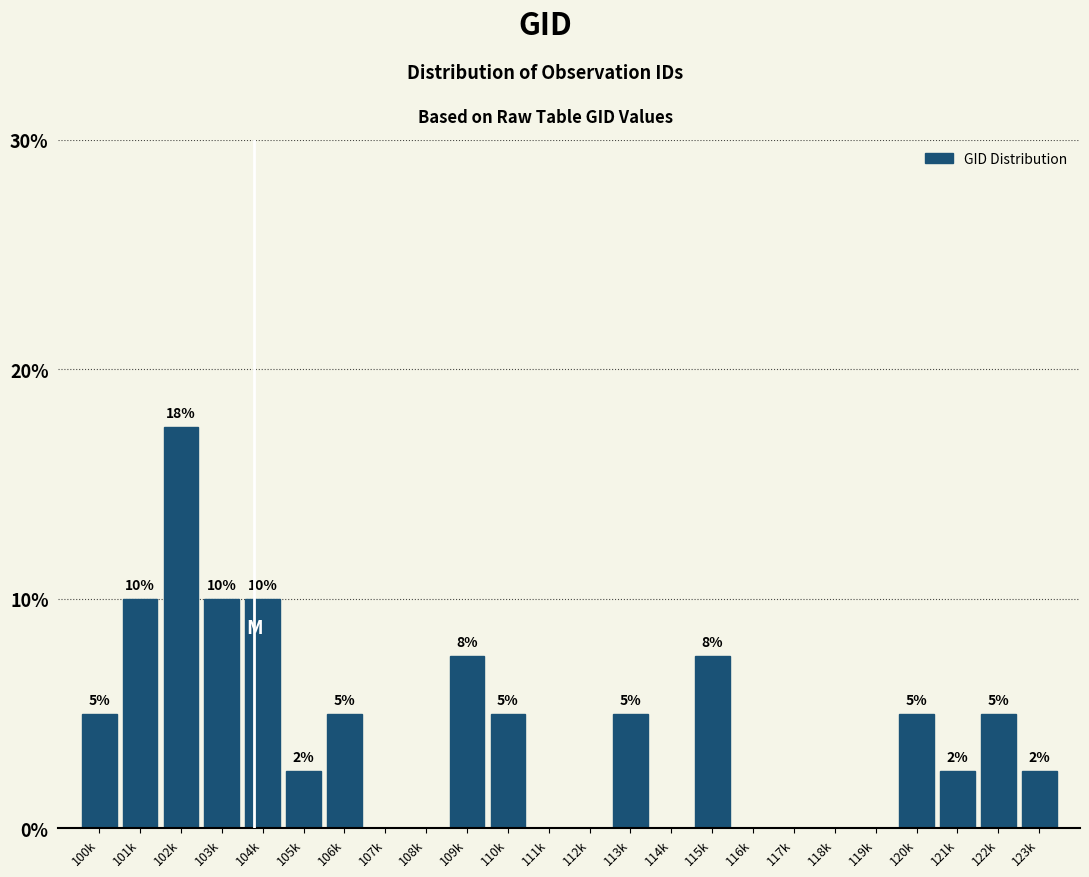

Which has a higher value, 108k or 105k?

105k